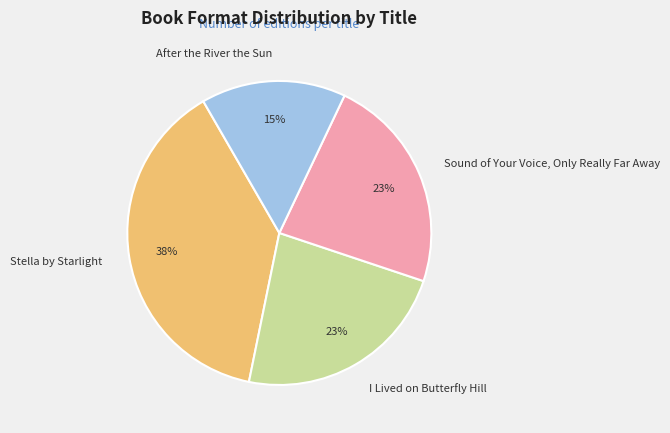

To the nearest percent, what is the average slice percentage?

25%